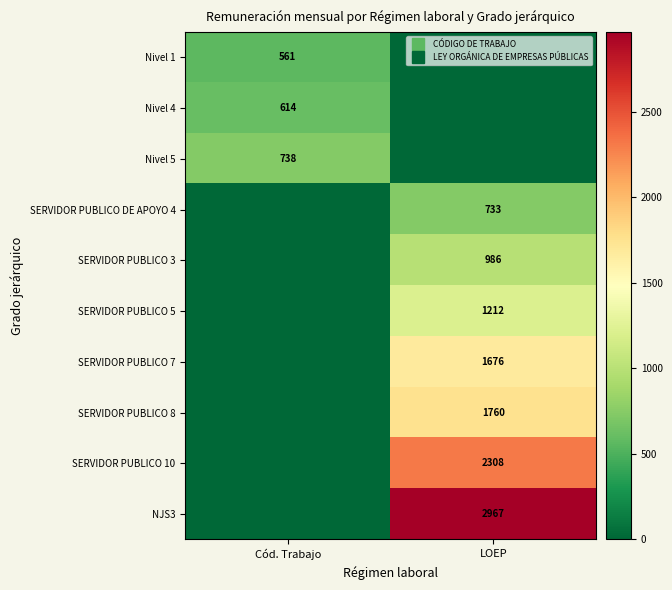

The value of NJS3 at LOEP is 2967. True or false?

True